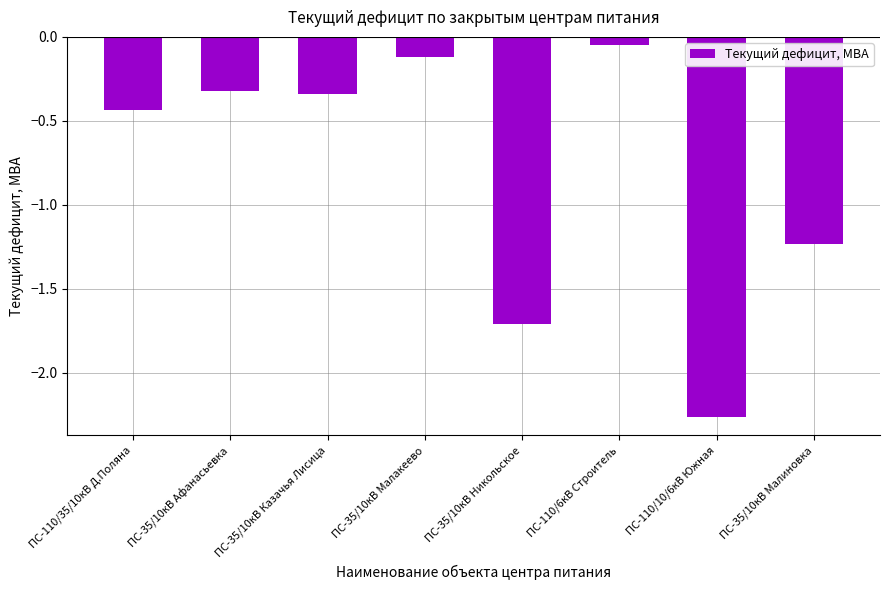

Where is the data nearest to the value -1?

ПС-35/10кВ Малиновка